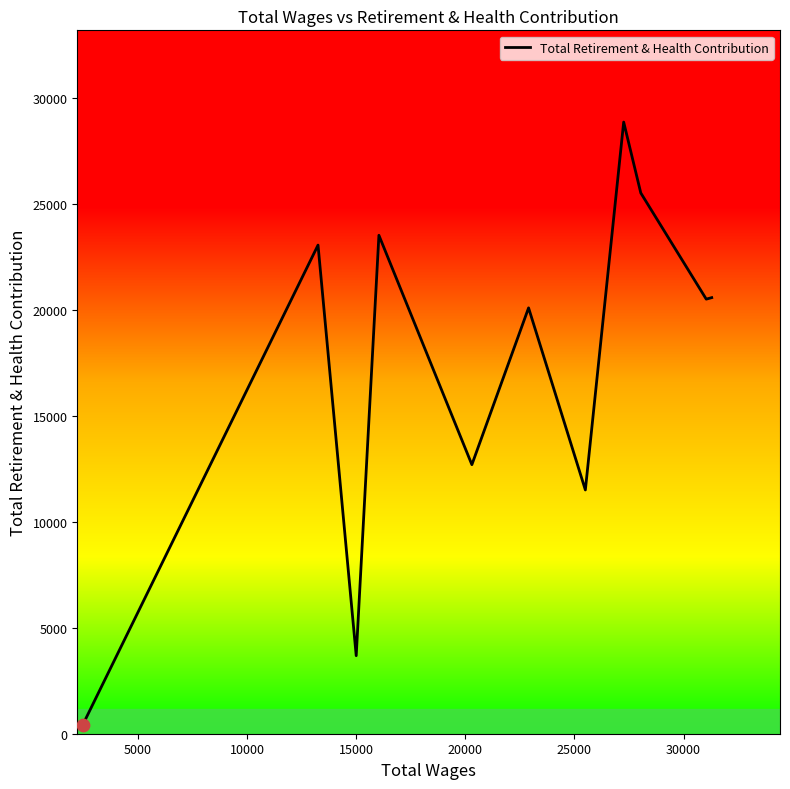

What is the difference between the maximum and minimum values?

28470